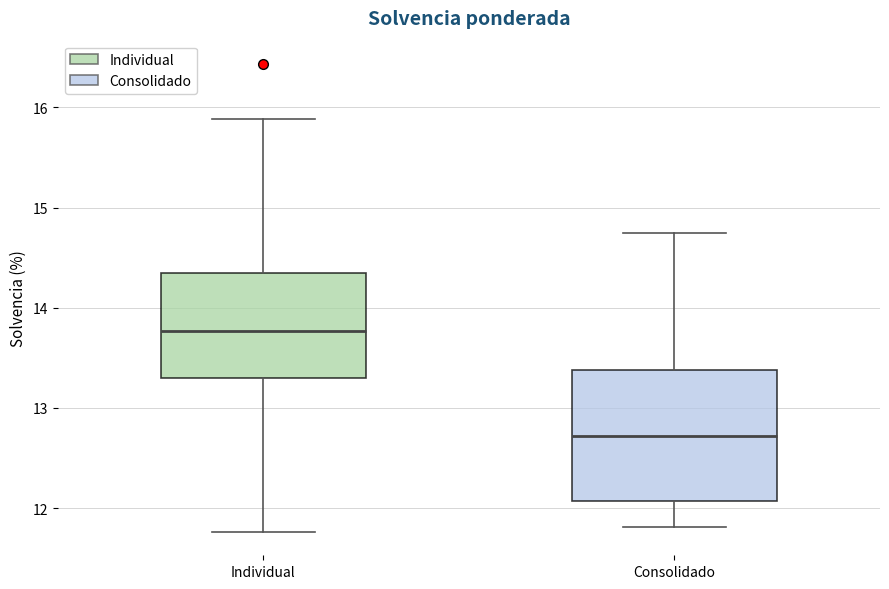

Where is the lower edge of the box for Individual on the y-axis? The values are not printed on the chart, so give them approximately, as read against the axis.

13.3